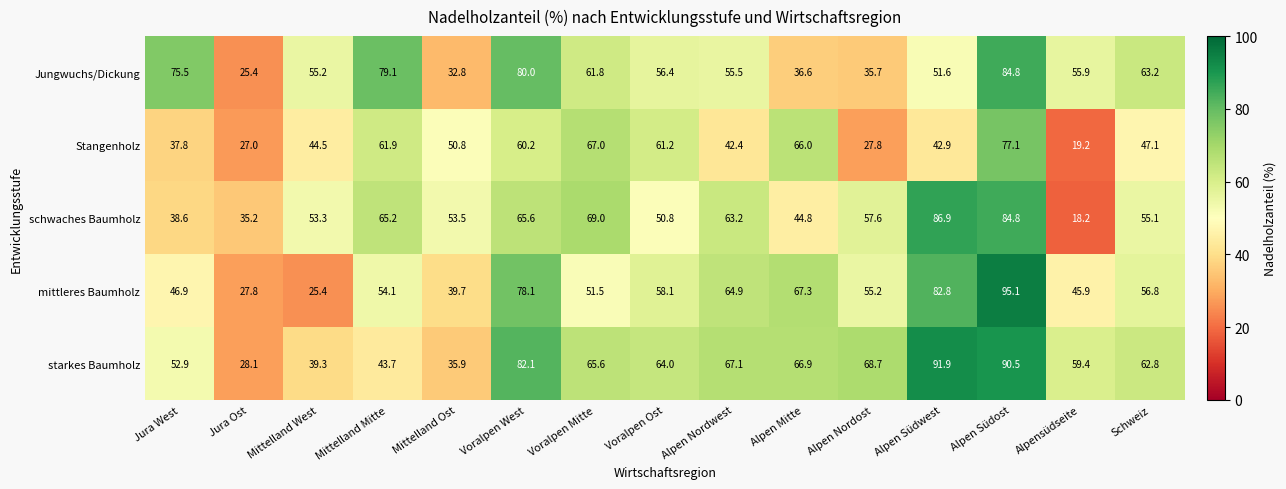

Which series changed the most between Mittelland Mitte and Alpen Nordost?

Jungwuchs/Dickung